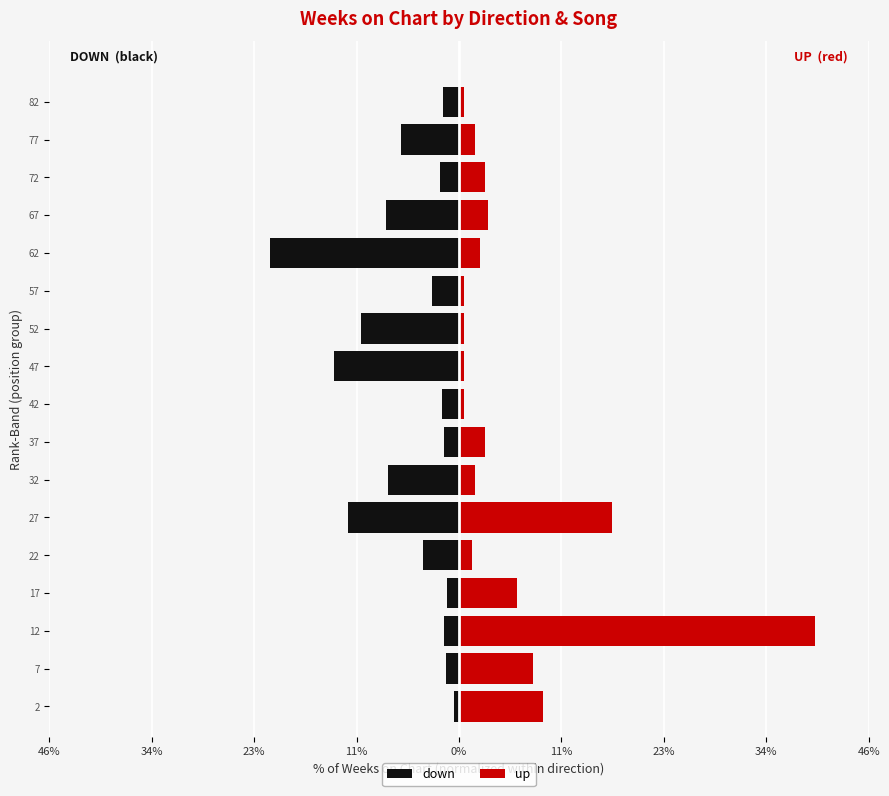

How many bars are there in each group?

2